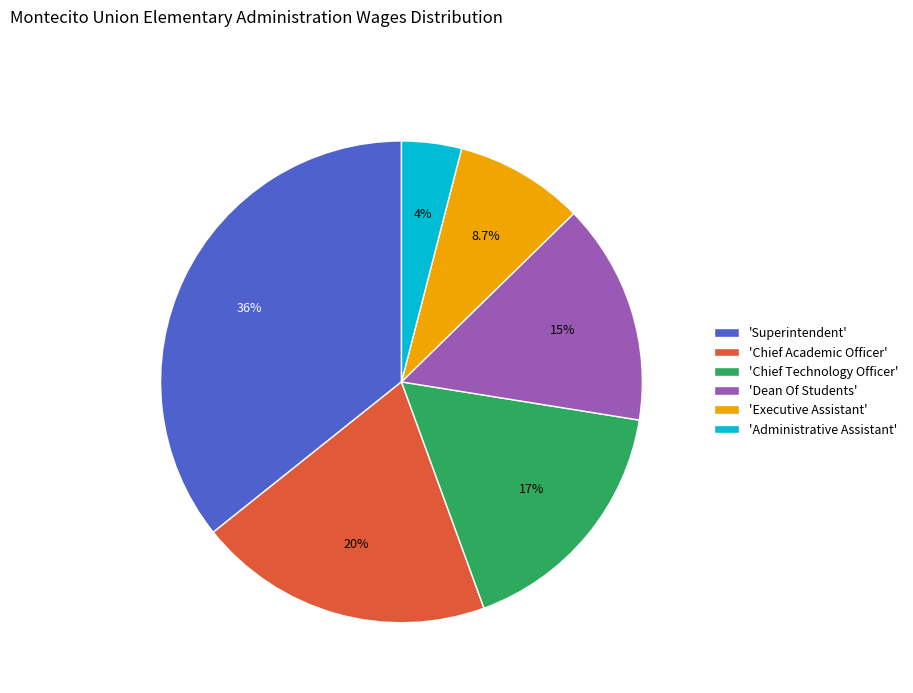

Which slice is the smallest?

'Administrative Assistant'